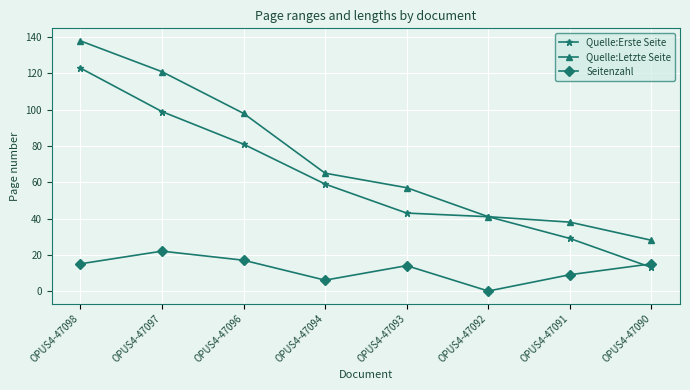

What is the value of the Quelle:Letzte Seite point at the 2nd from the left?

121